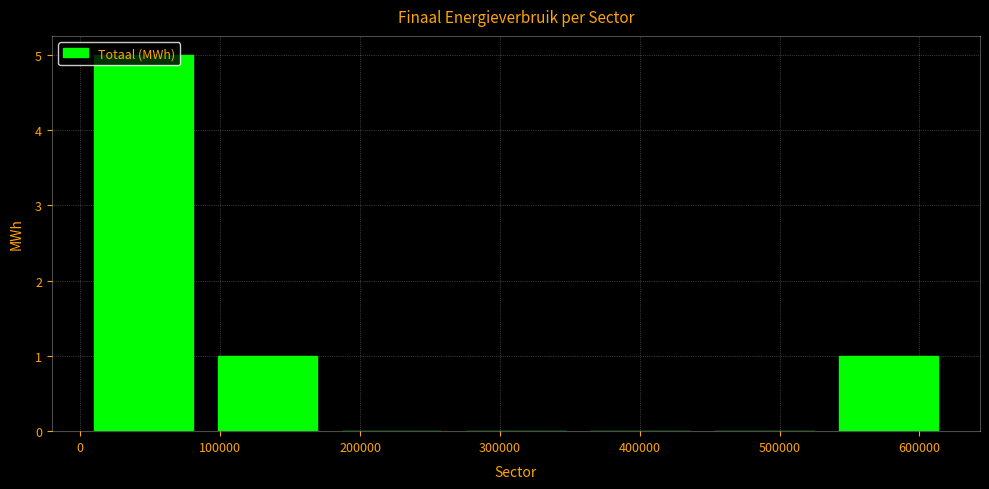

Reading left to right, list every bar in this chart as the range it spans on the x-axis followed by its height. Neither the bar edges nor the heights are printed on the chart, so give them approximately, as read against the axes.

0 to 90000: 5
90000 to 180000: 1
180000 to 270000: 0
270000 to 360000: 0
360000 to 440000: 0
440000 to 530000: 0
530000 to 620000: 1